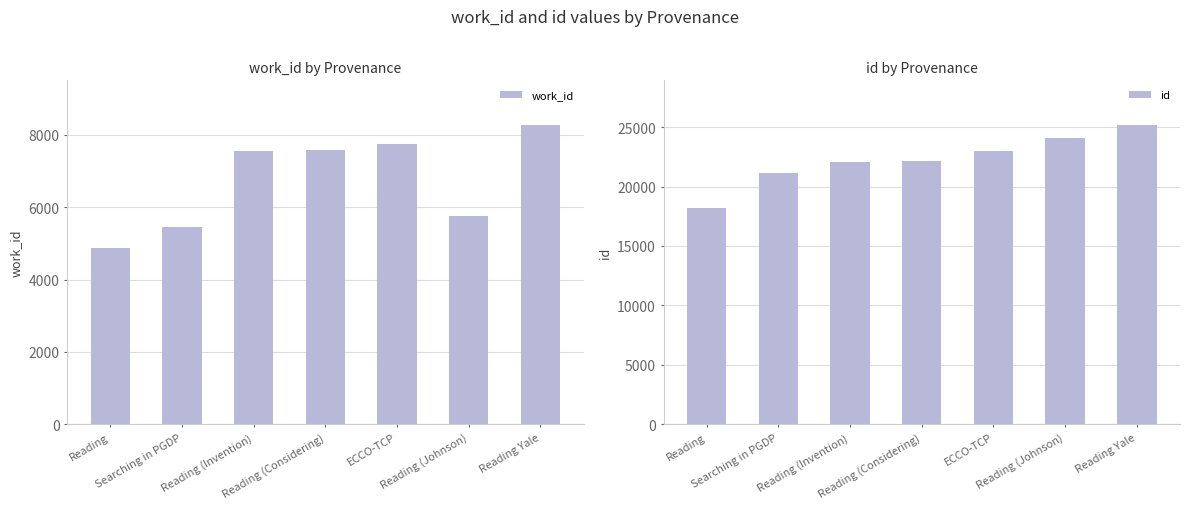

What position from the left is Reading (Johnson)?

6